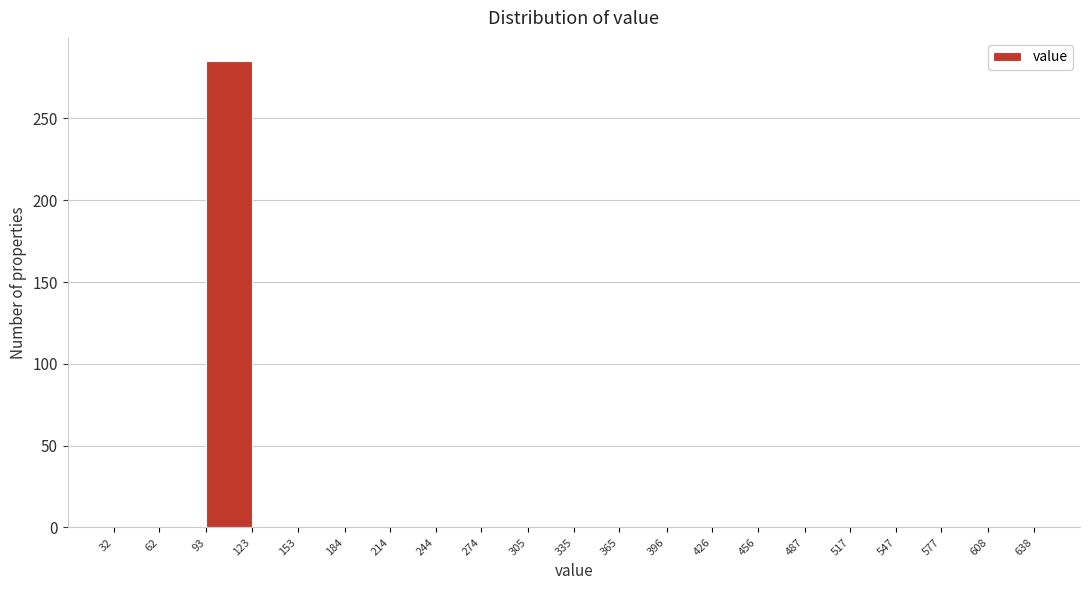

Which range on the x-axis has the tallest bar?

93 to 123